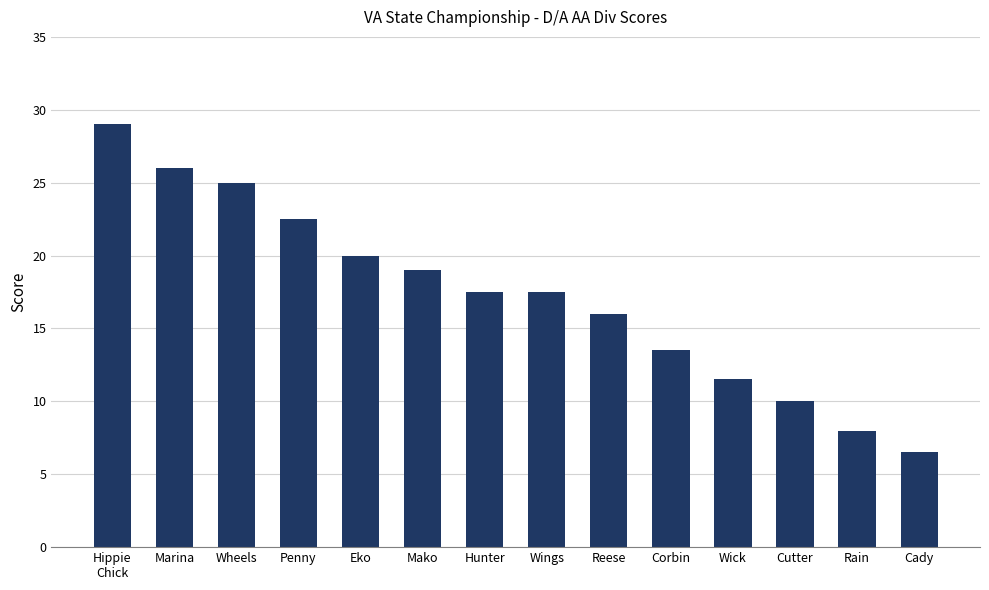

Reading right to left, extract all data points from this chart.

6.5	8.0	10.0	11.5	13.5	16.0	17.5	17.5	19.0	20.0	22.5	25.0	26.0	29.0